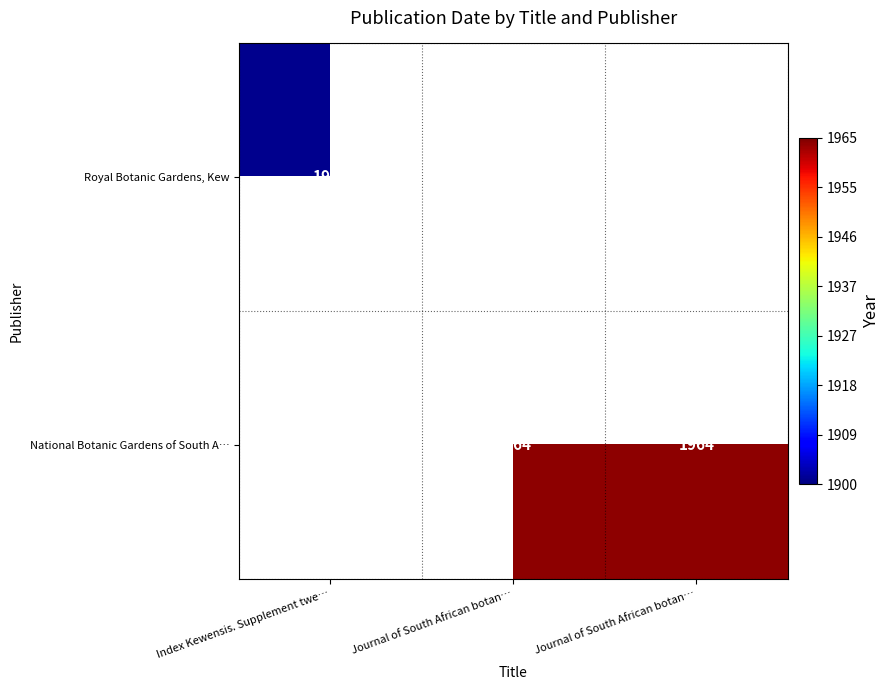

What is the minimum value shown in the chart?

1901.0